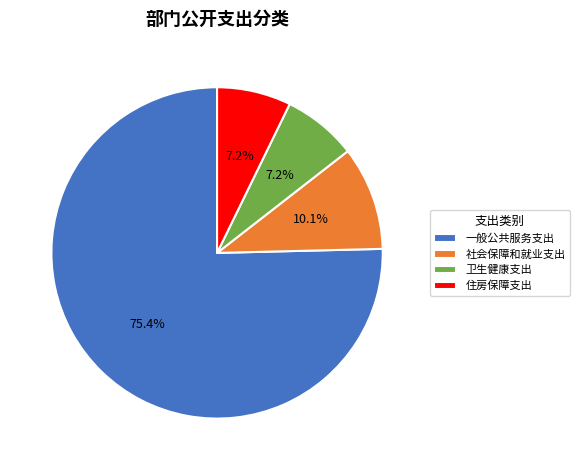

What percentage is the 卫生健康支出 slice, to the nearest percent?

7%